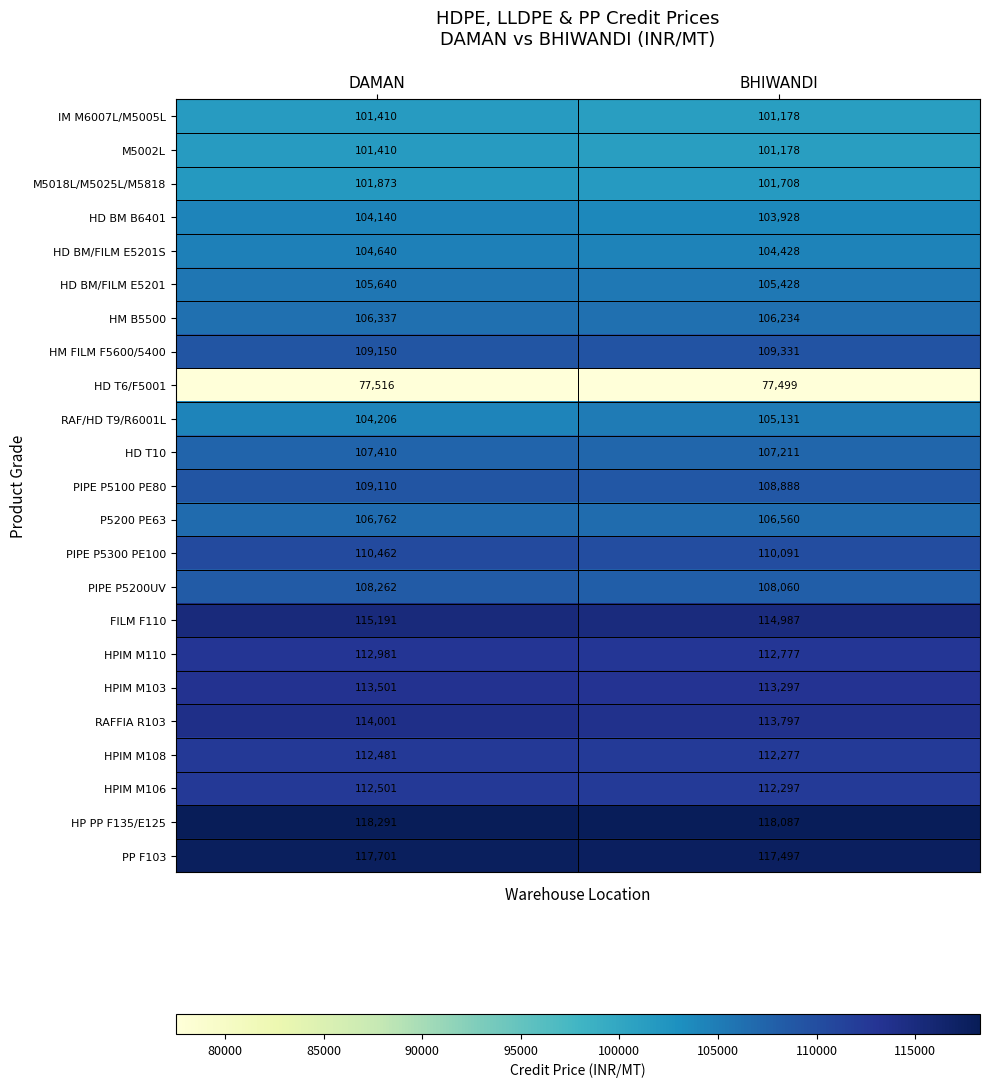

How many data points does each series have?

2